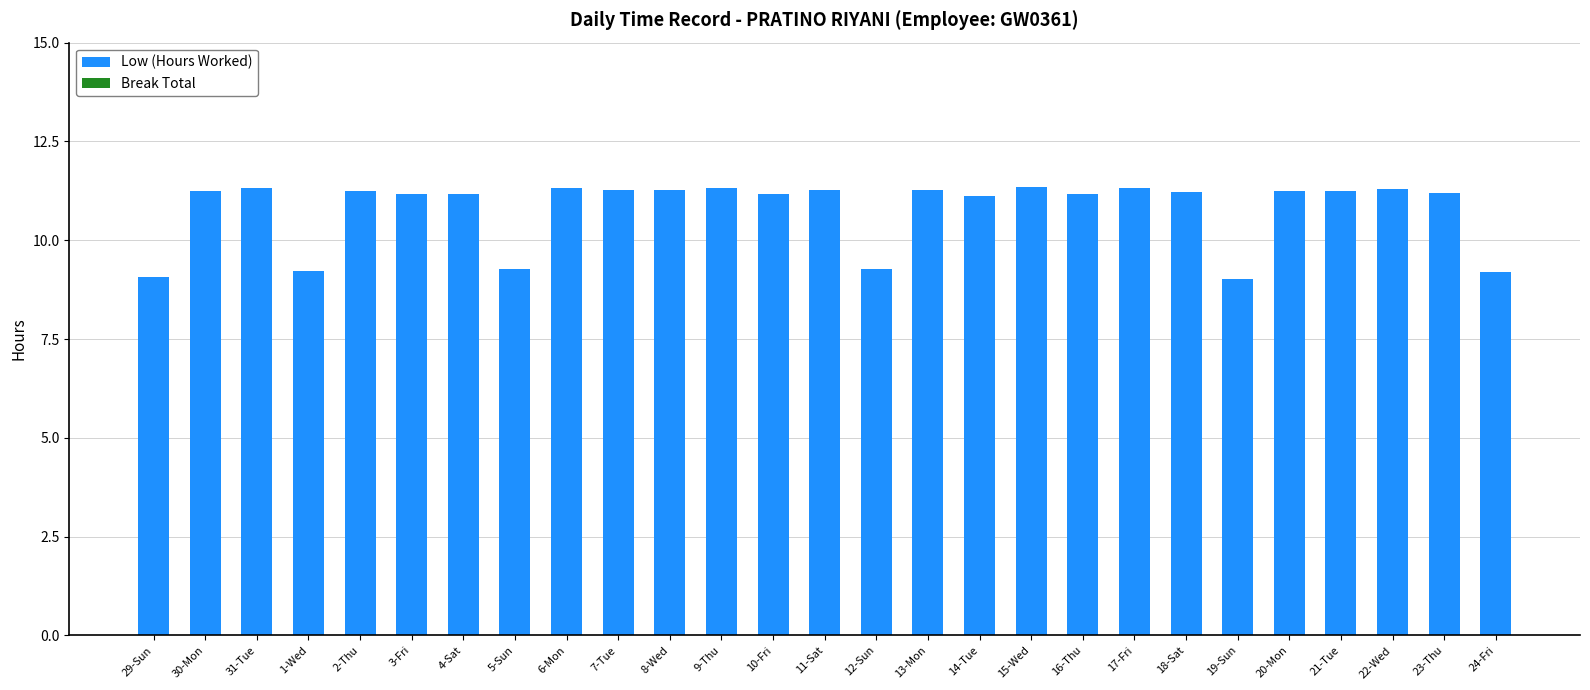

What position from the right is 10-Fri?

15